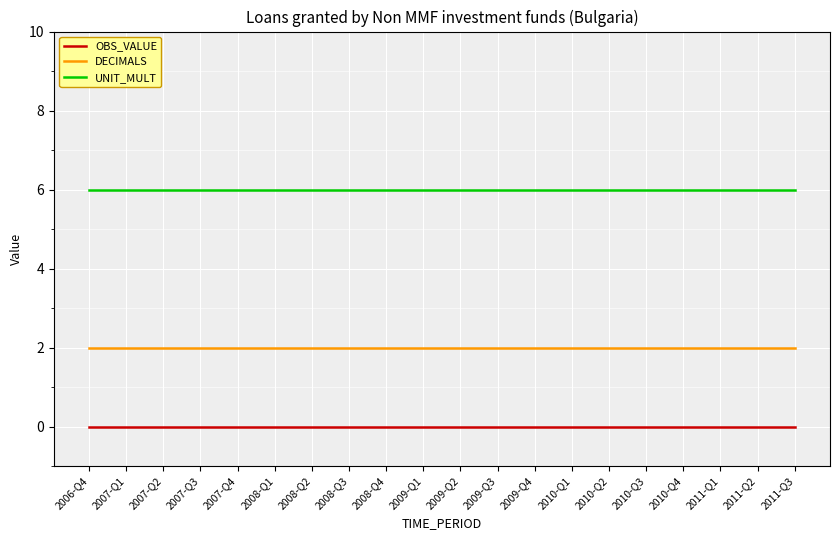

True or false: UNIT_MULT and DECIMALS intersect in this chart.

False